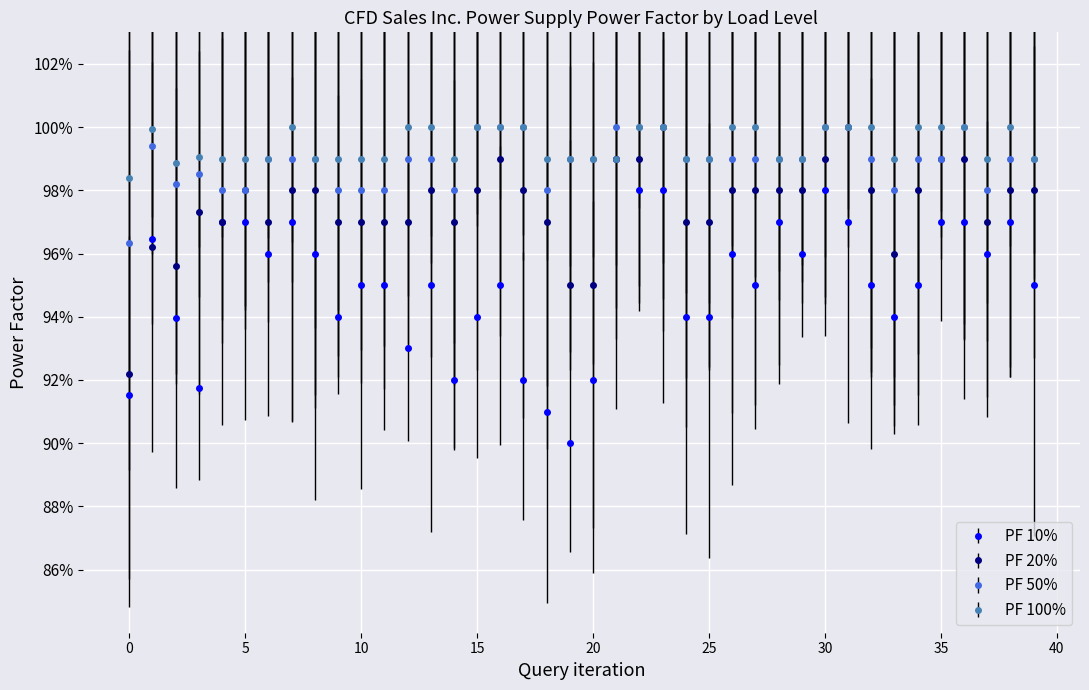

Reading left to right, what are all the values shown in this chart?

PF 10%: 0.9	1.0	0.9	0.9	1.0	1.0	1.0	1.0	1.0	0.9	0.9	0.9	0.9	0.9	0.9	0.9	0.9	0.9	0.9	0.9	0.9	1.0	1.0	1.0	0.9	0.9	1.0	0.9	1.0	1.0	1.0	1.0	0.9	0.9	0.9	1.0	1.0	1.0	1.0	0.9
PF 20%: 0.9	1.0	1.0	1.0	1.0	1.0	1.0	1.0	1.0	1.0	1.0	1.0	1.0	1.0	1.0	1.0	1.0	1.0	1.0	0.9	0.9	1.0	1.0	1.0	1.0	1.0	1.0	1.0	1.0	1.0	1.0	1.0	1.0	1.0	1.0	1.0	1.0	1.0	1.0	1.0
PF 50%: 1.0	1.0	1.0	1.0	1.0	1.0	1.0	1.0	1.0	1.0	1.0	1.0	1.0	1.0	1.0	1.0	1.0	1.0	1.0	1.0	1.0	1.0	1.0	1.0	1.0	1.0	1.0	1.0	1.0	1.0	1.0	1.0	1.0	1.0	1.0	1.0	1.0	1.0	1.0	1.0
PF 100%: 1.0	1.0	1.0	1.0	1.0	1.0	1.0	1.0	1.0	1.0	1.0	1.0	1.0	1.0	1.0	1.0	1.0	1.0	1.0	1.0	1.0	1.0	1.0	1.0	1.0	1.0	1.0	1.0	1.0	1.0	1.0	1.0	1.0	1.0	1.0	1.0	1.0	1.0	1.0	1.0